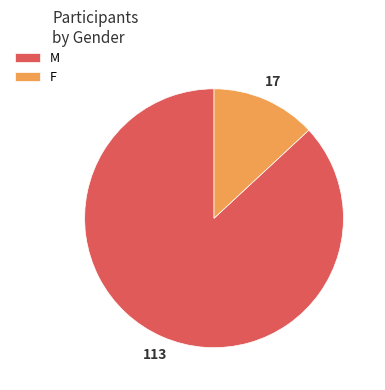

Which slice is the largest?

M